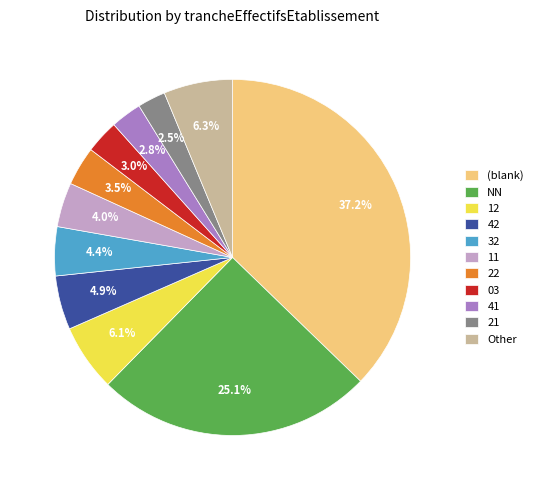

What is the ratio of the value at Other to the value at 42?

1.3